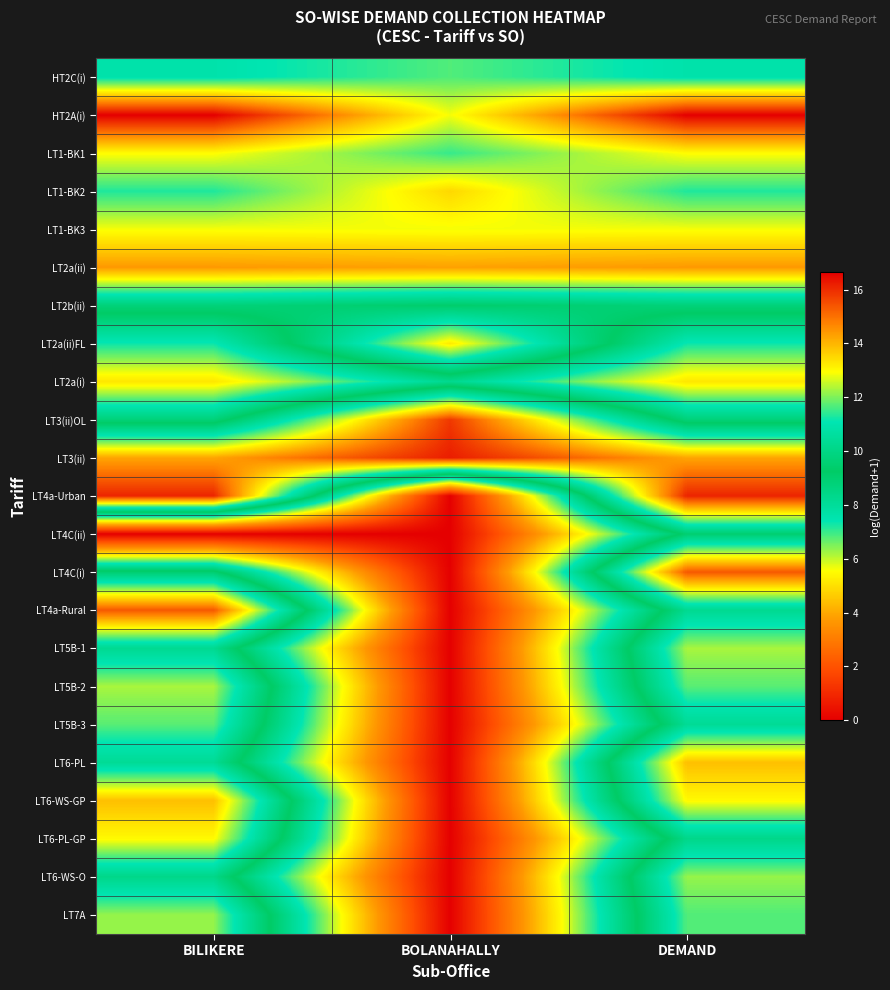

At which category does the chart reach its peak across all series?

BILIKERE